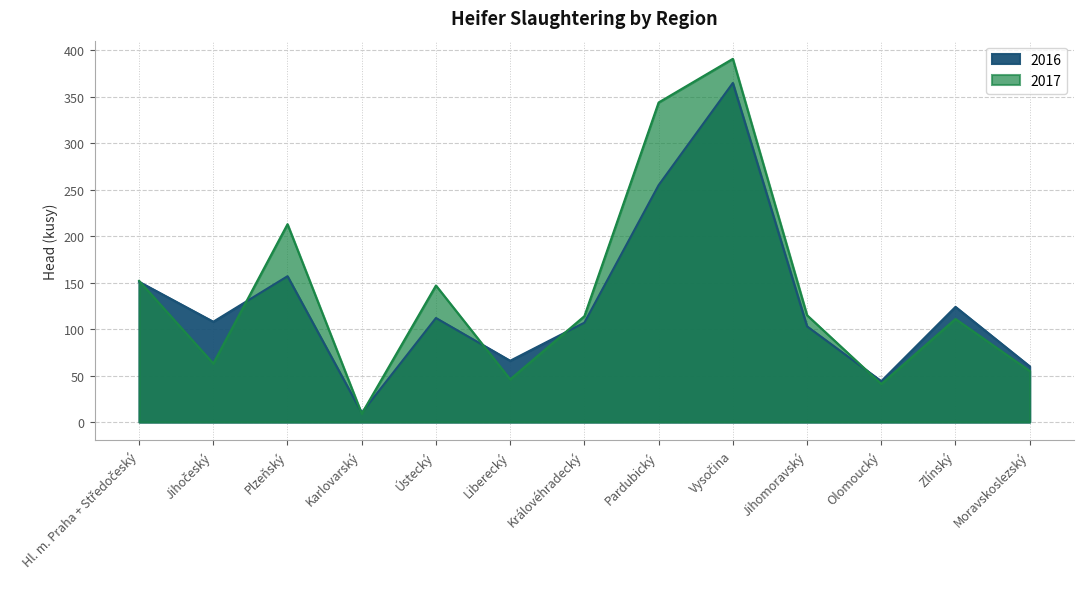

Which series ends up on top after the final intersection of 2017 and 2016?

2016